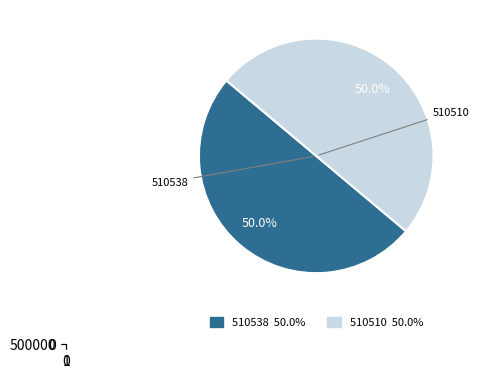

Approximately how many times larger is the value at 510538 compared to 510510?

1.0